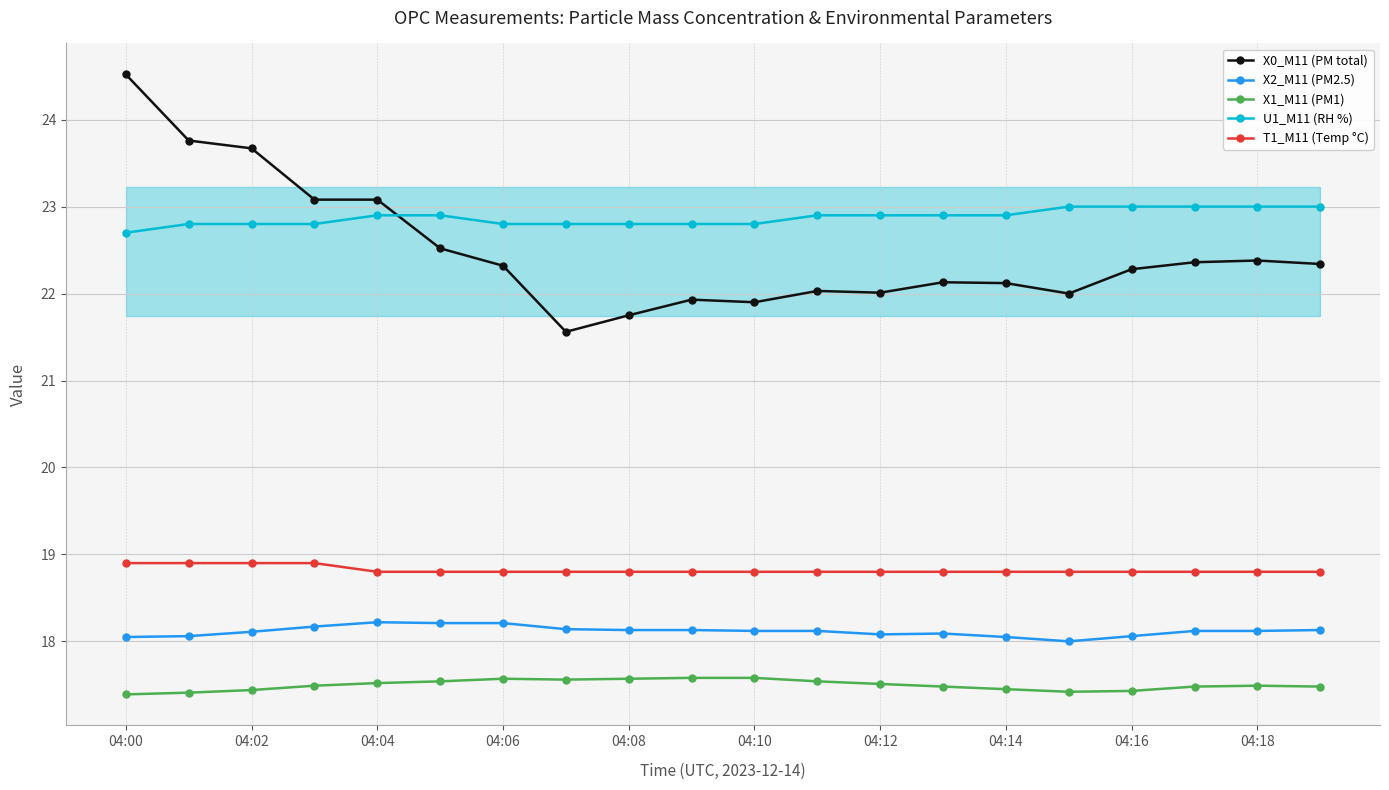

Rank the series by their maximum value, from lowest to highest.

X1_M11 (PM1), X2_M11 (PM2.5), T1_M11 (Temp °C), U1_M11 (RH %), X0_M11 (PM total)